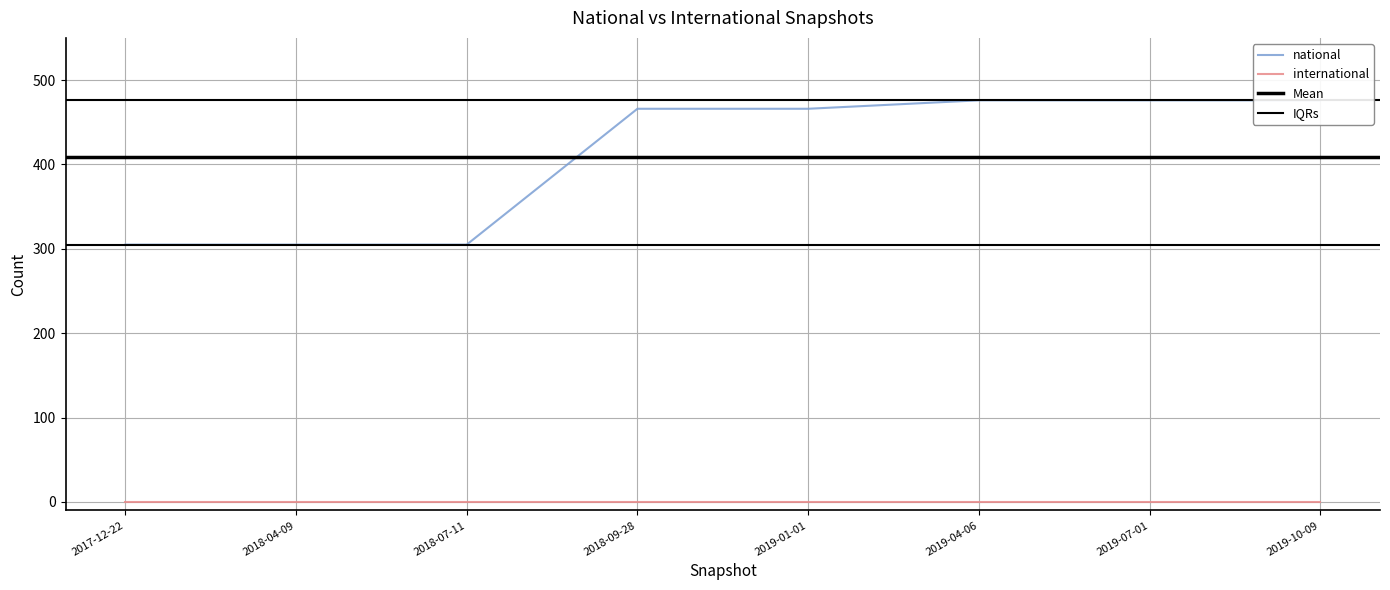

Between 2017-12-22 and 2018-04-09, which series saw the biggest shift?

national